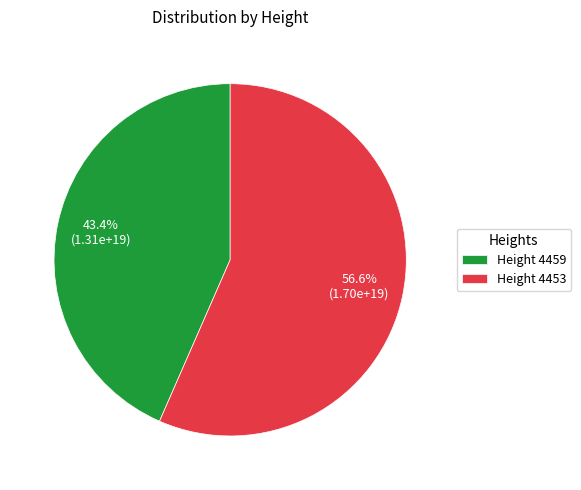

Which category accounts for the majority?

Height 4453